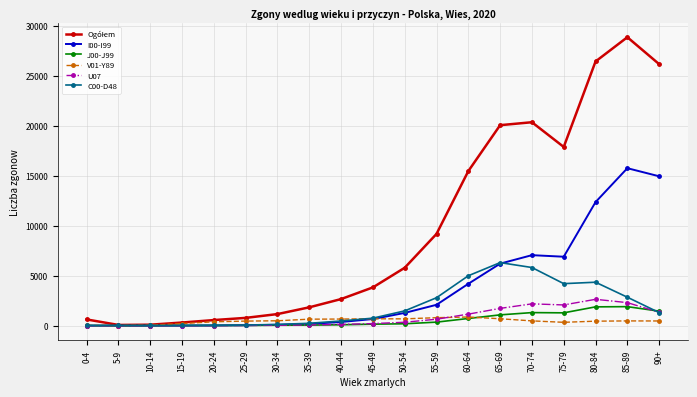

At how many categories does at least one series exceed 9785?

7